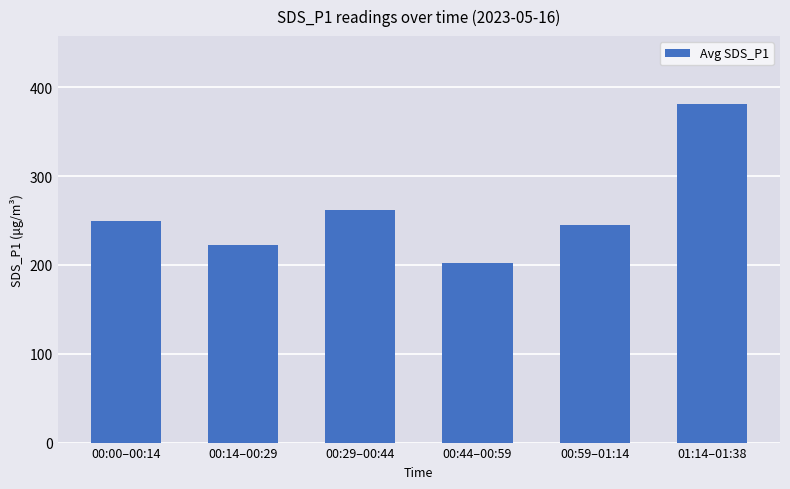

What is the minimum value shown in the chart?

201.7